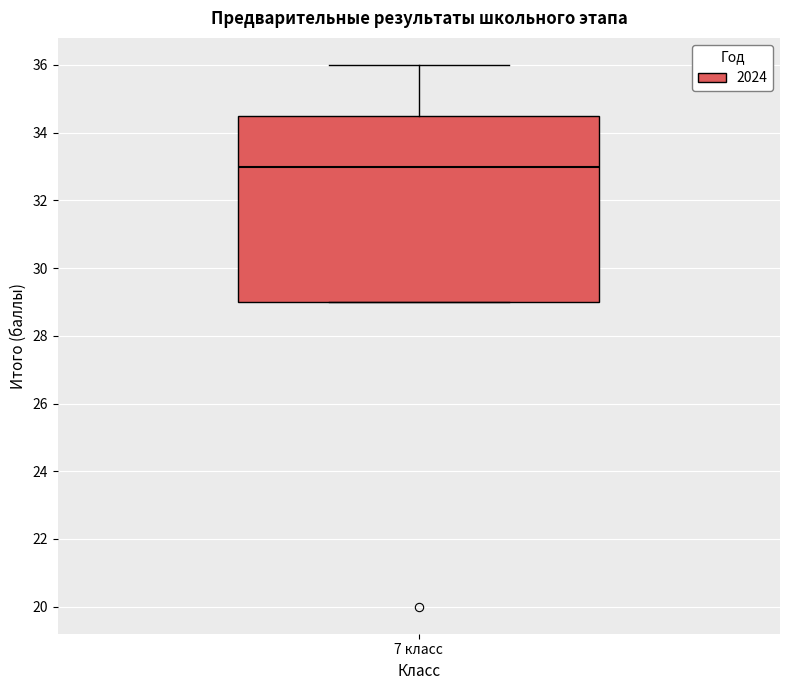

Transcribe this box plot: give where the median line is, the range the box spans, and where the two whiskers end, as read against the y-axis. The values are not printed on the chart, so give them approximately, as read against the axis.

median 33.0, box 29.0 to 34.6, whiskers 29.0 to 36.0